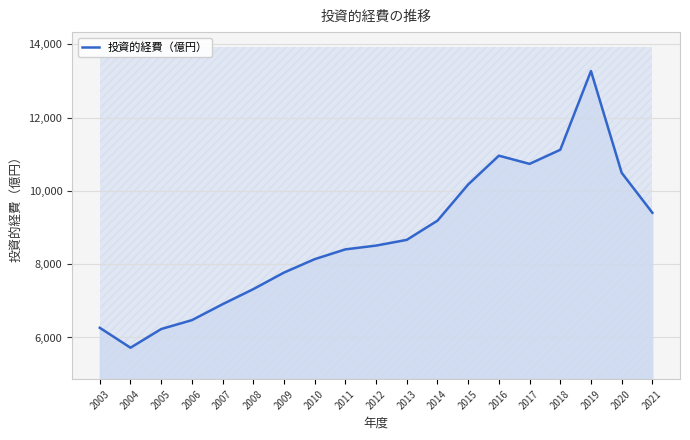

Where is the data nearest to the value 9495?

2021